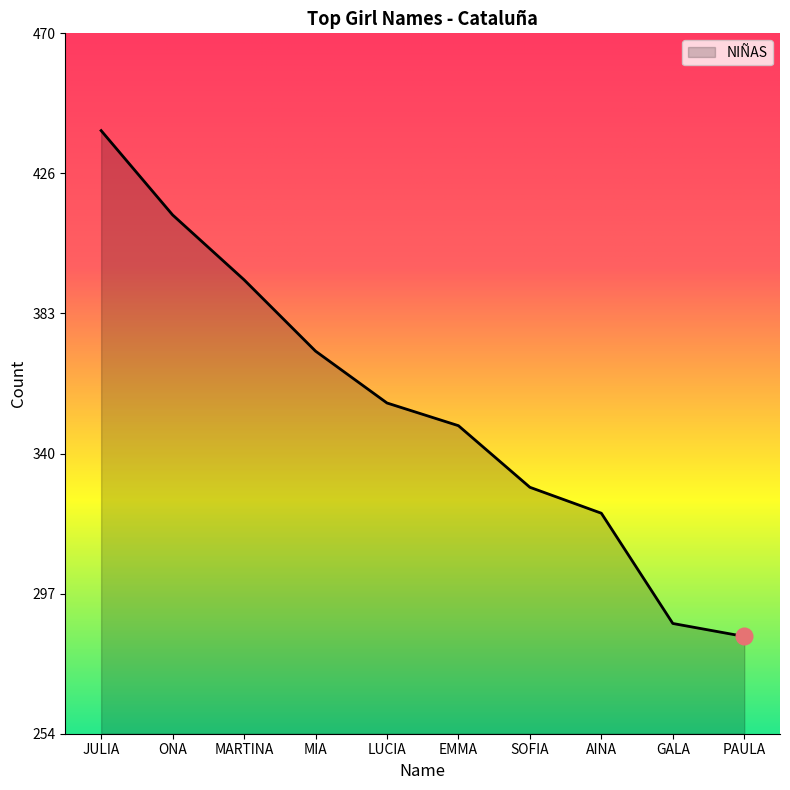

What is the ratio of the value at MARTINA to the value at AINA?

1.2